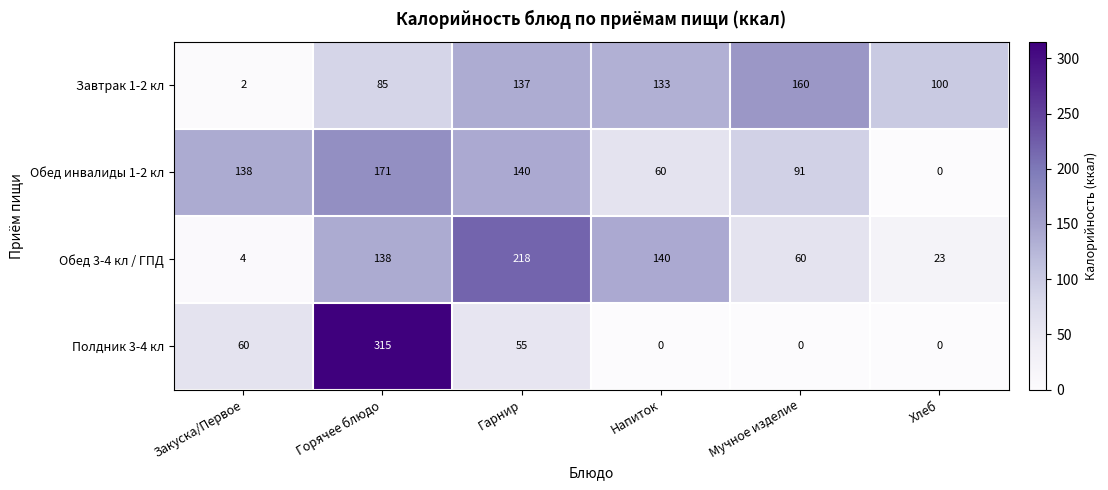

At which label does Обед 3-4 кл / ГПД reach its peak?

Гарнир